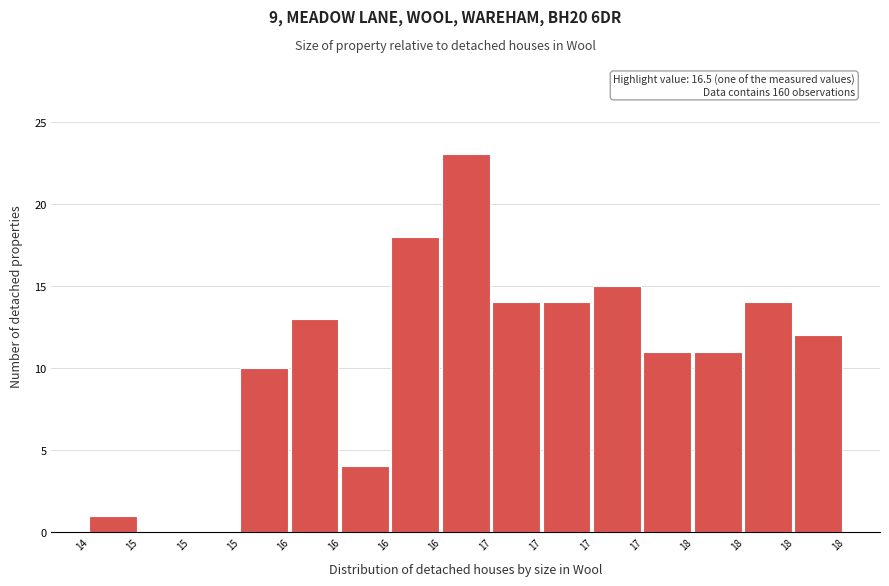

How many data points does each series have?

15